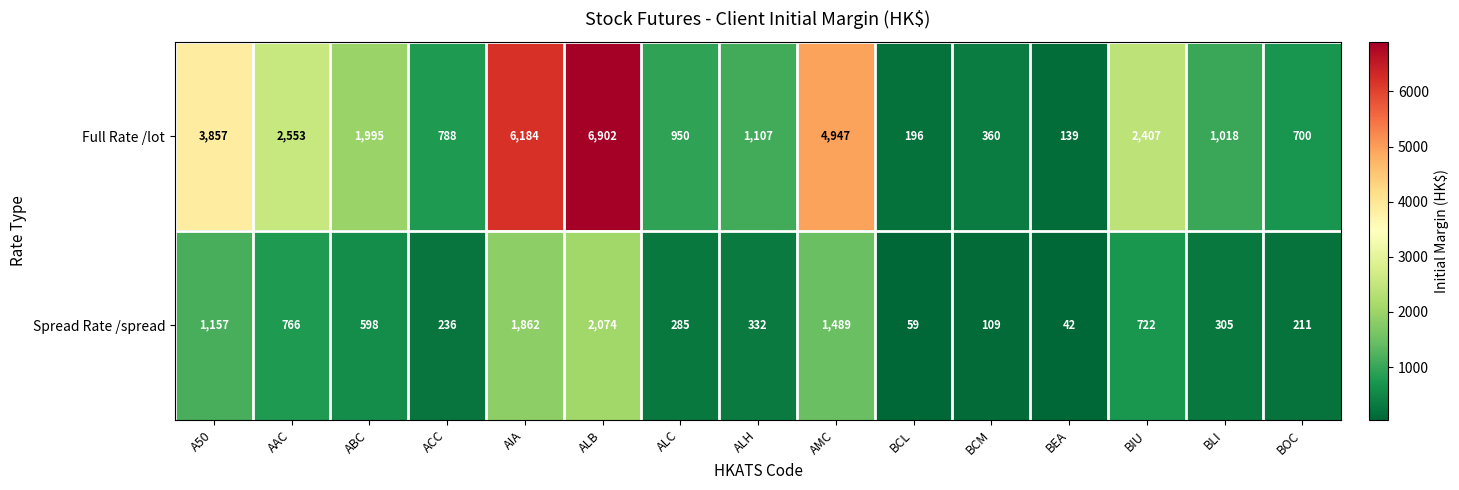

Which series has the largest range (max minus min)?

Full Rate /lot